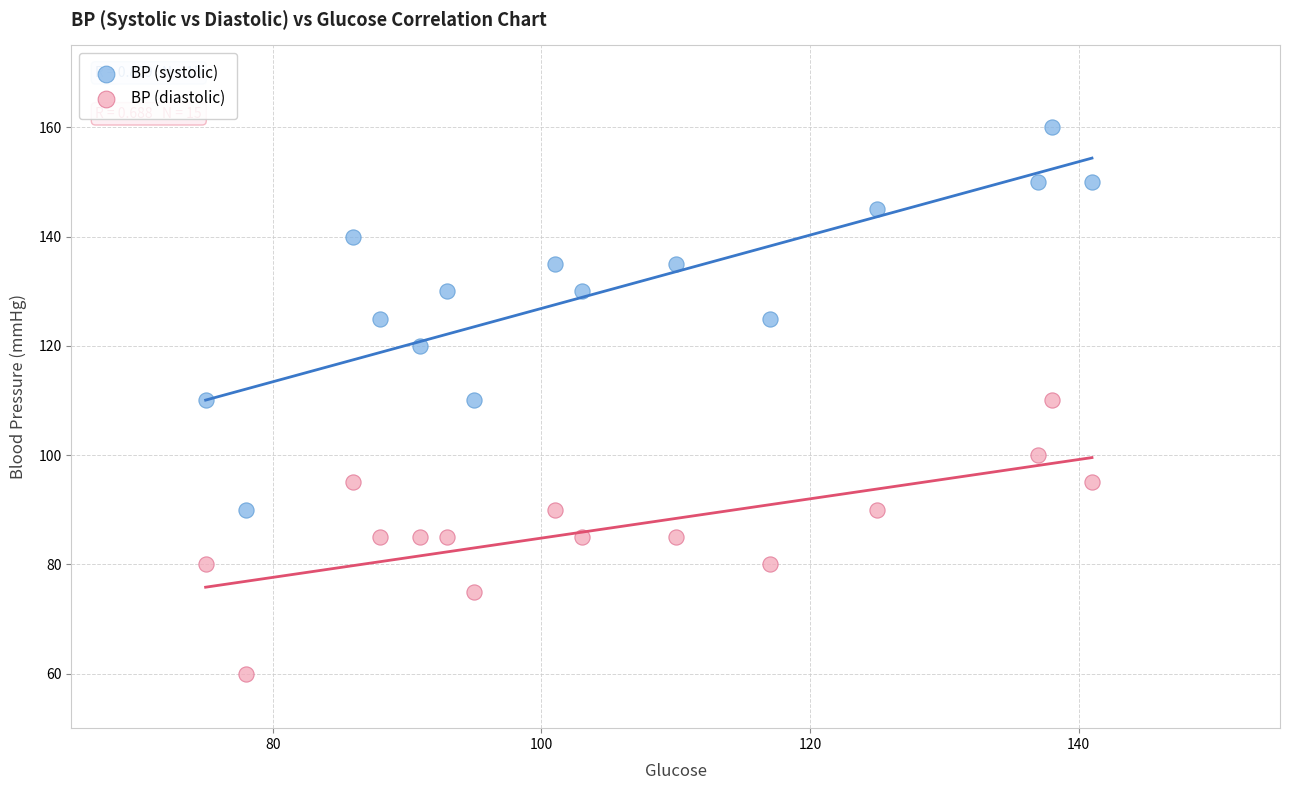

Which series contains the highest Y value?

BP (systolic)